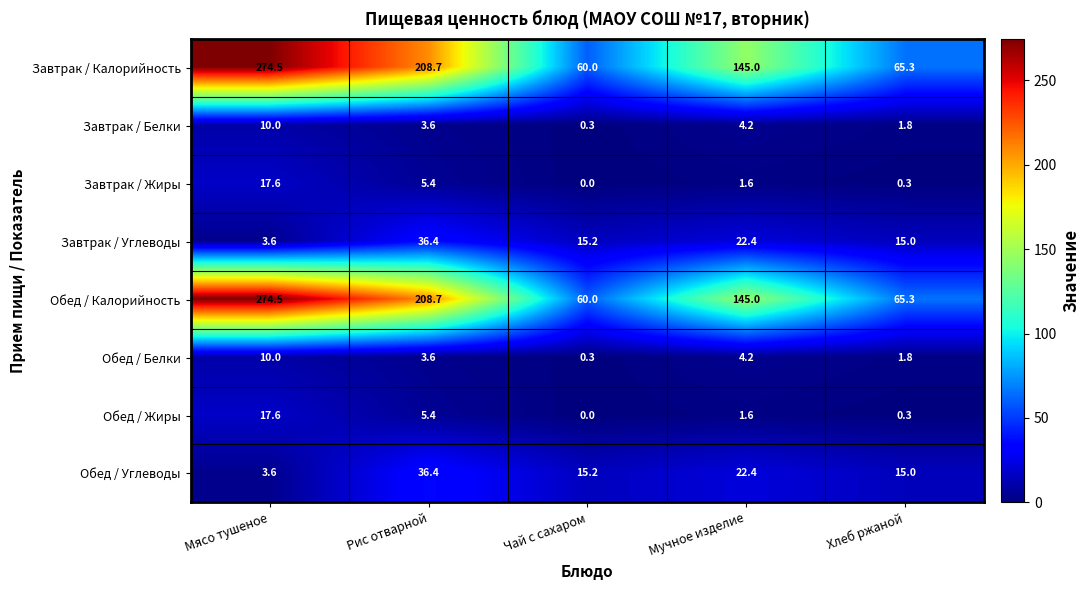

At which category is the sum across all series the highest?

Мясо тушеное